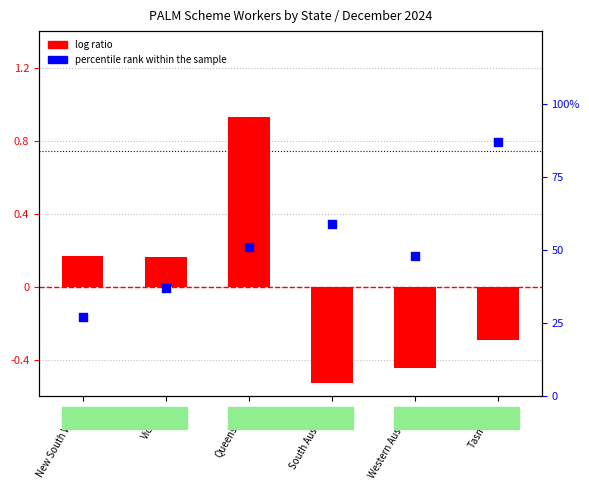

What is the change in value from South Australia to Tasmania?

+28